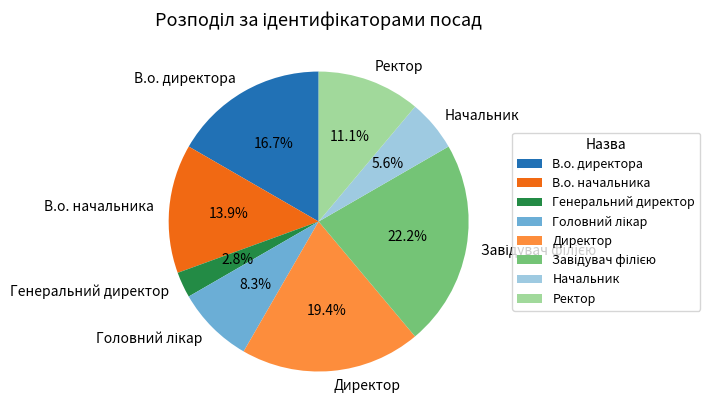

Which category has the smallest portion of the pie?

Генеральний директор